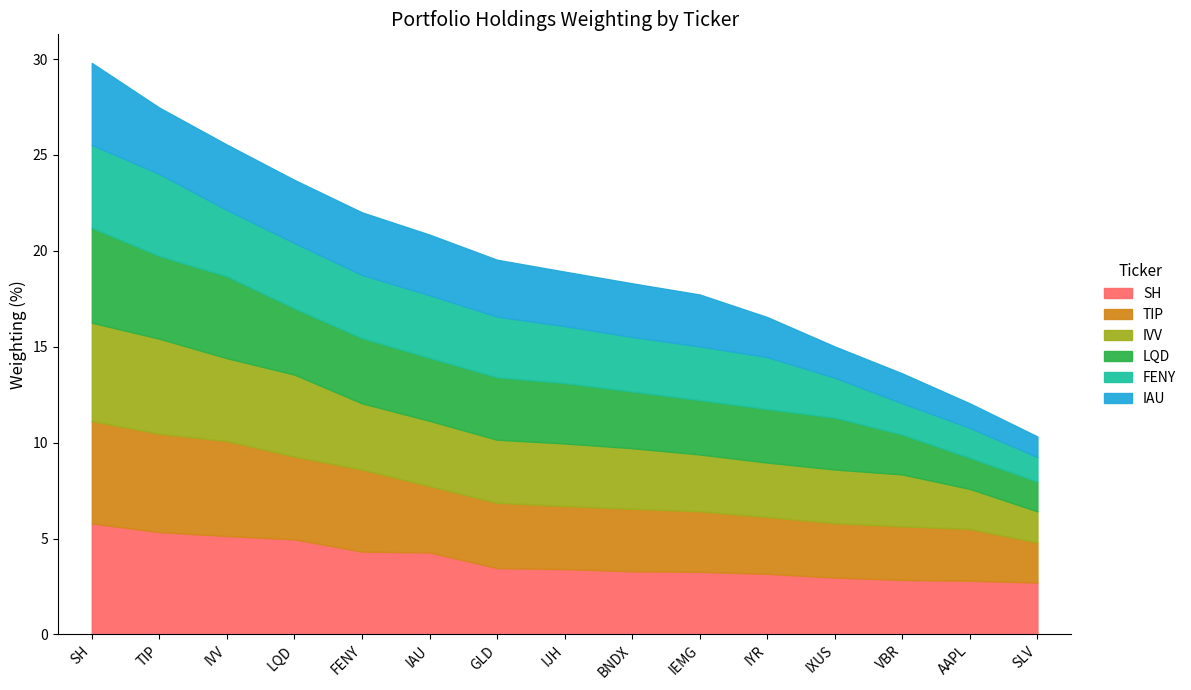

Between SH and IYR, which series saw the biggest shift?

SH